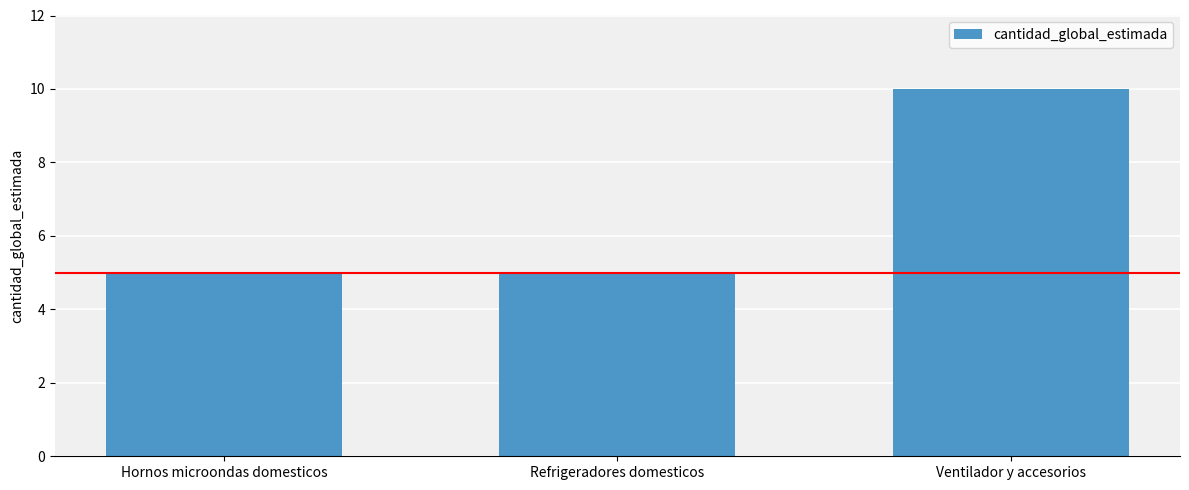

Count the values in the range 5 to 10.

3